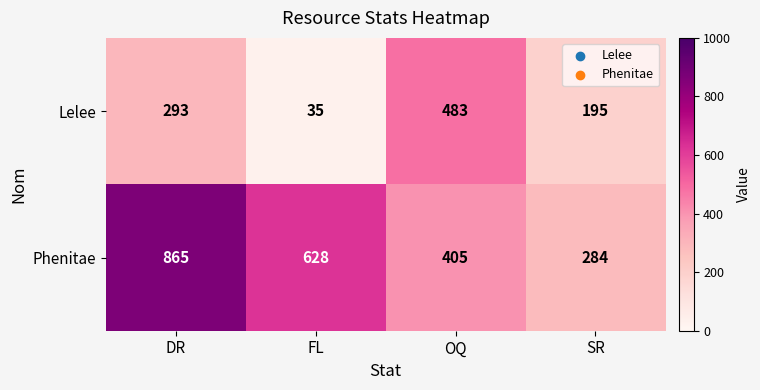

Reading left to right, extract all data points from this chart.

Lelee: DR=293	FL=35	OQ=483	SR=195
Phenitae: DR=865	FL=628	OQ=405	SR=284